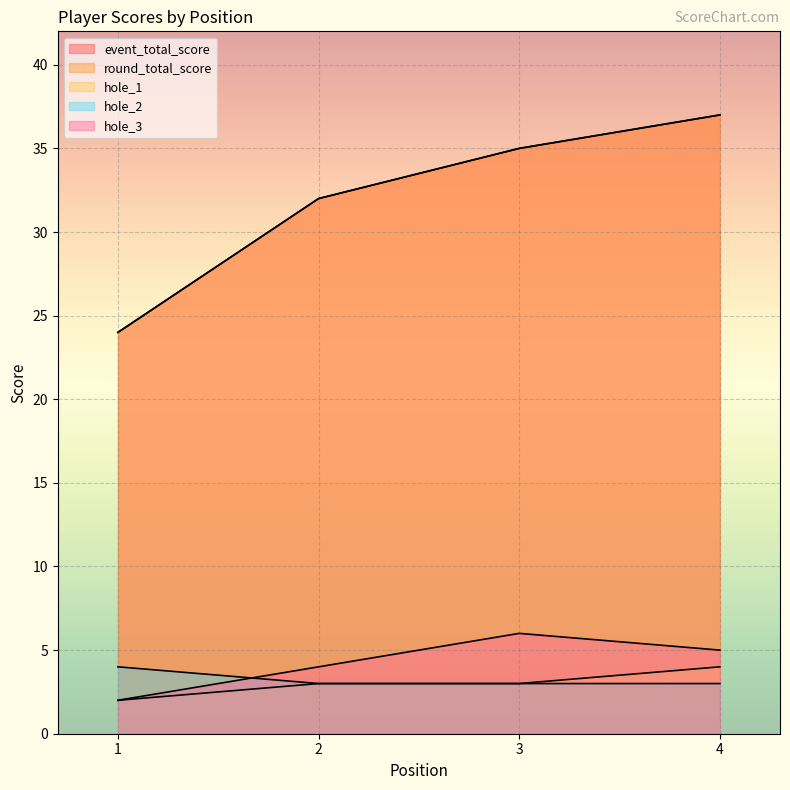

Which series has the largest total across all categories?

event_total_score